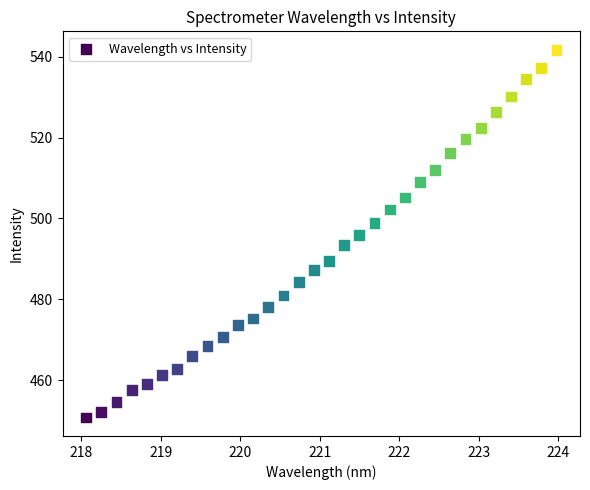

What is the range of X values (max minus min)?

5.9